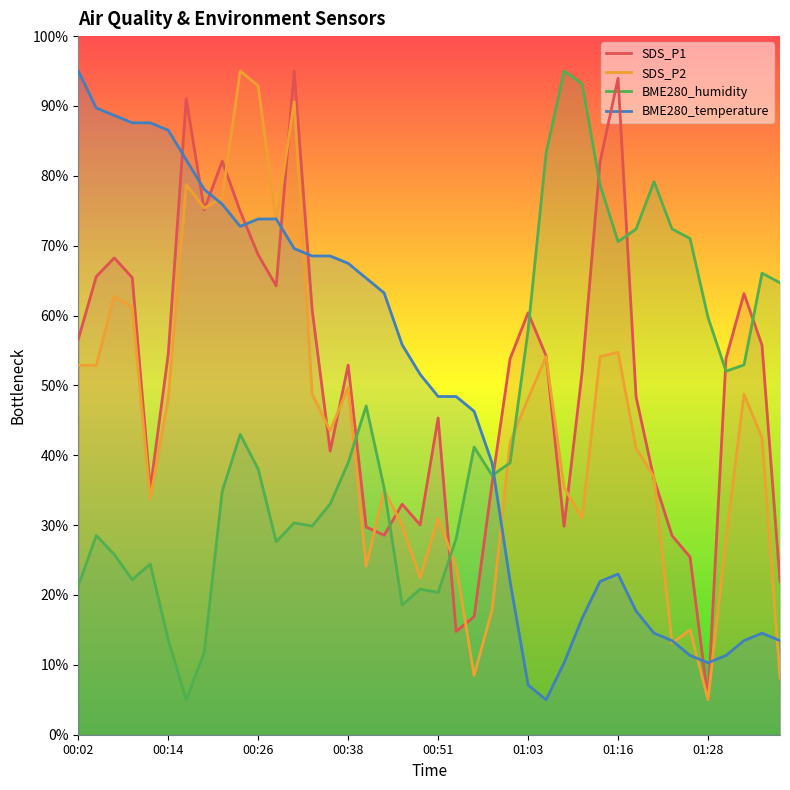

Rank the categories by SDS_P2 value from highest to lowest.

00:24, 00:26, 00:31, 00:16, 00:21, 00:19, 00:29, 00:07, 00:09, 01:16, 01:06, 01:13, 00:02, 00:04, 00:38, 00:34, 01:33, 00:14, 01:03, 00:36, 01:35, 01:01, 01:18, 01:21, 01:08, 00:44, 00:11, 00:51, 01:11, 00:46, 01:31, 00:41, 00:53, 00:48, 00:58, 01:26, 01:23, 00:56, 01:38, 01:28